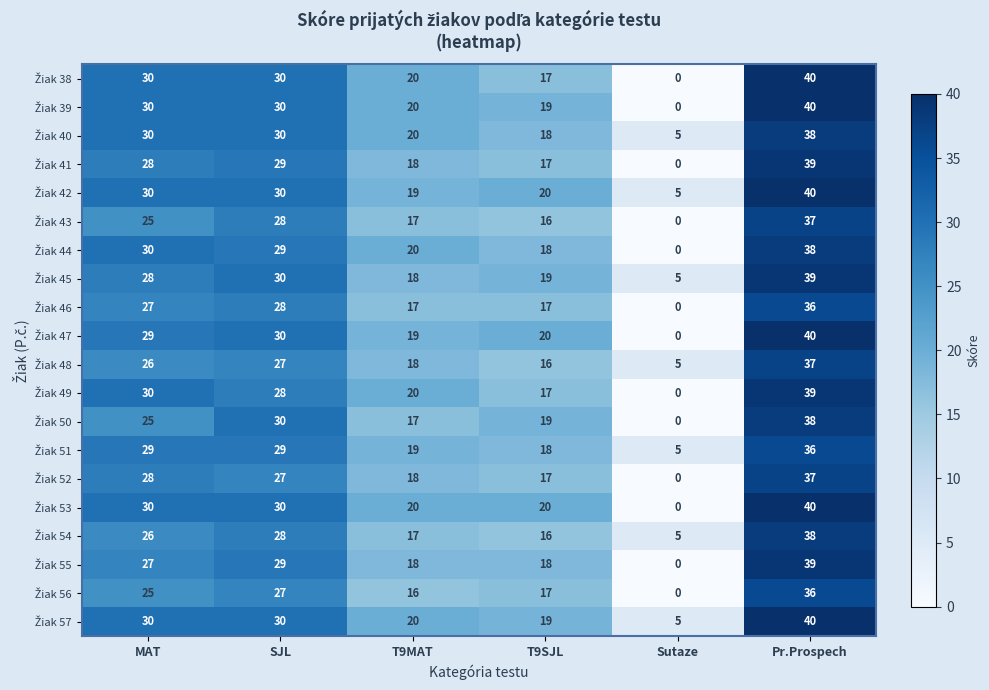

What is the total value across all series at MAT?

563